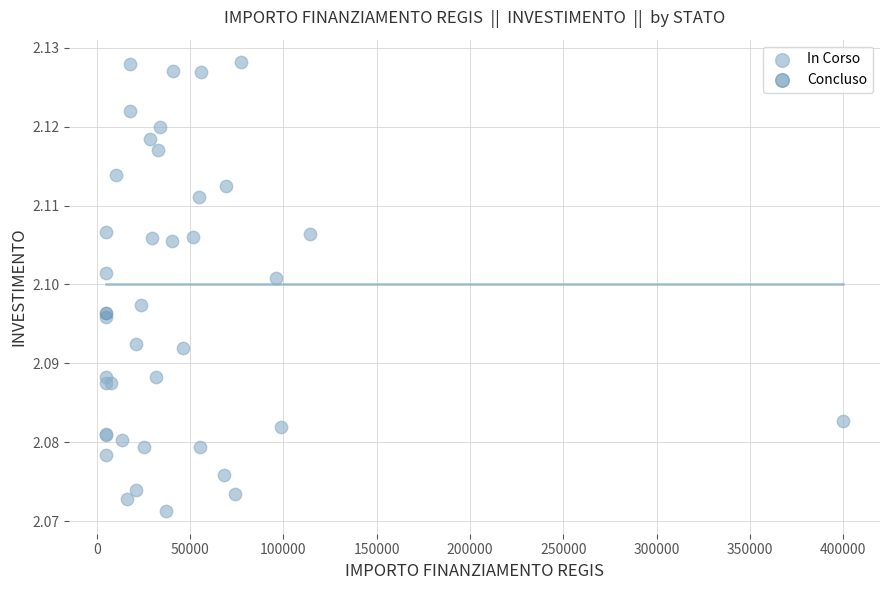

What are all the series names shown in the legend?

In Corso, Concluso